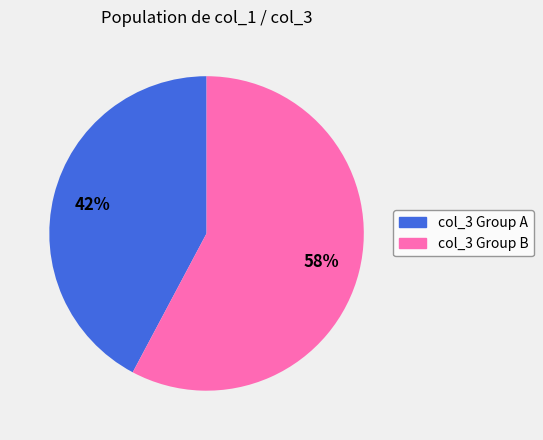

To the nearest percent, what is the difference between the largest and smallest slice percentages?

16%